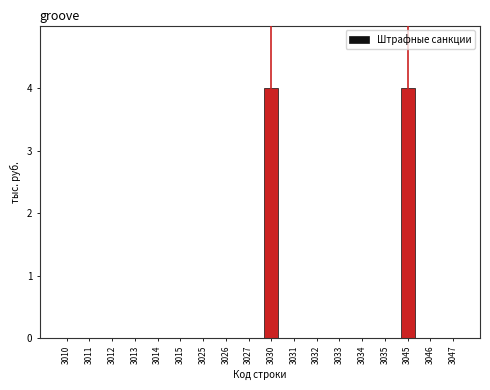

Reading right to left, what are all the values shown in this chart?

3047=0	3046=0	3045=4	3035=0	3034=0	3033=0	3032=0	3031=0	3030=4	3027=0	3026=0	3025=0	3015=0	3014=0	3013=0	3012=0	3011=0	3010=0